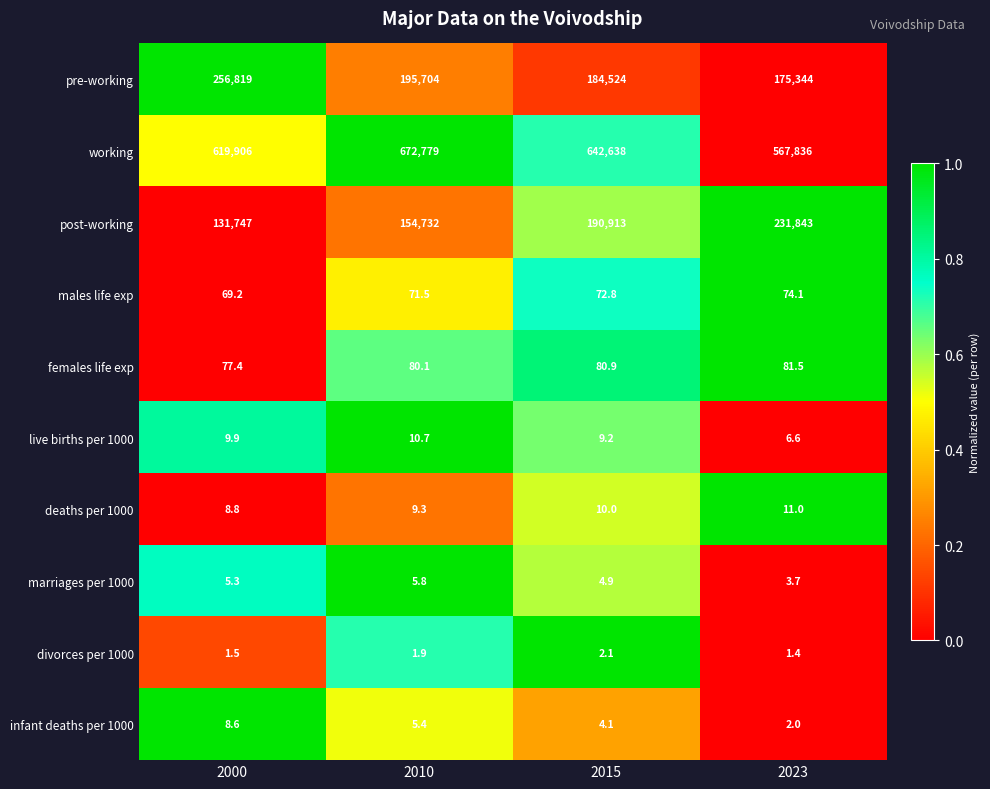

Which series has the largest range (max minus min)?

working